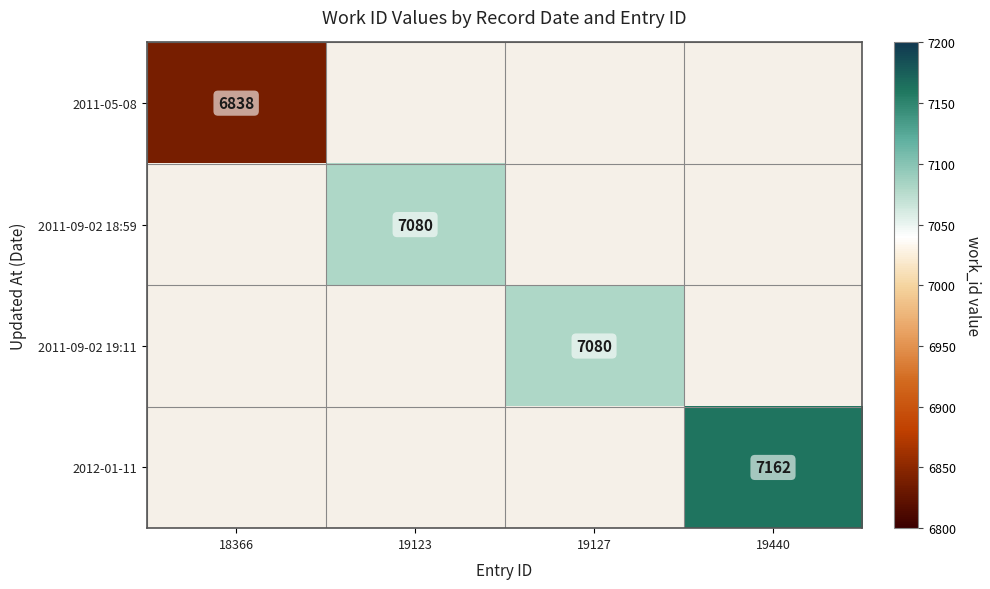

The value of 2012-01-11 at 19440 is 7162. True or false?

True